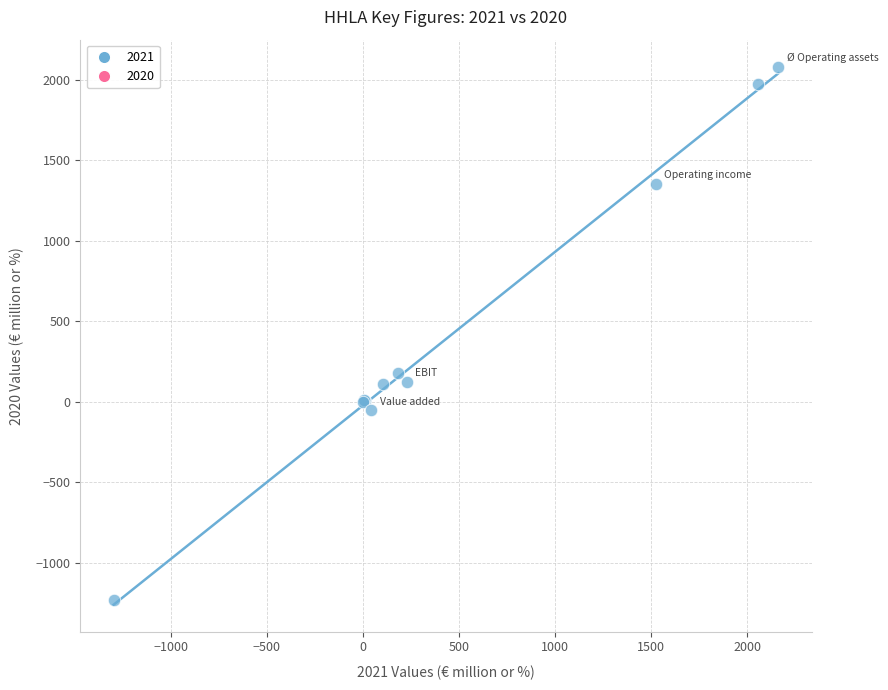

What Y value in the scatter plot is closest to 424?

176.9